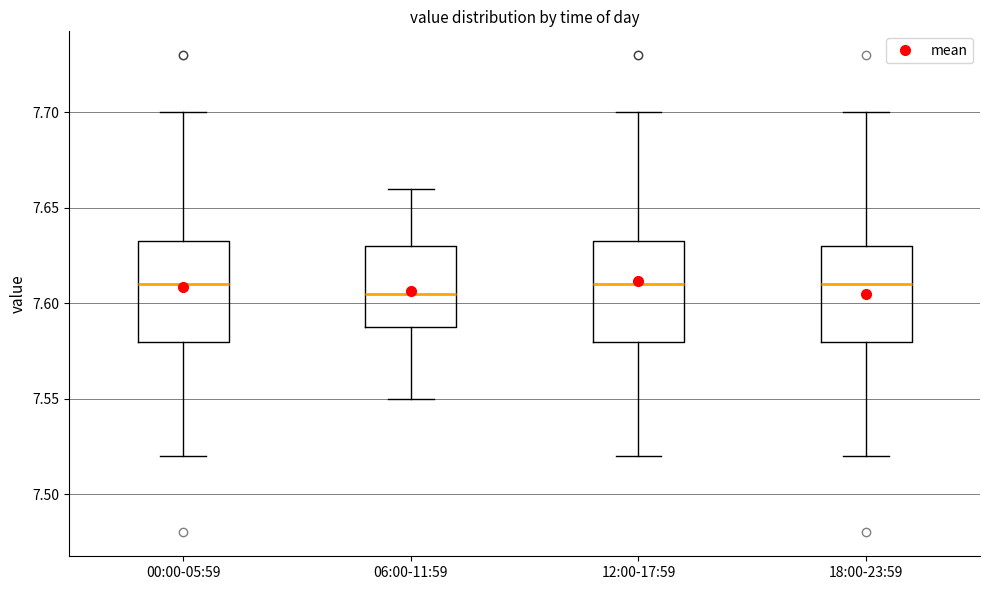

Reading left to right, read every box against the y-axis: the position of its median line, the range the box covers, and the ends of its whiskers. The values are not printed on the chart, so give them approximately, as read against the axis.

00:00-05:59: median 7.610, box 7.580 to 7.635, whiskers 7.520 to 7.700
06:00-11:59: median 7.605, box 7.590 to 7.630, whiskers 7.550 to 7.660
12:00-17:59: median 7.610, box 7.580 to 7.635, whiskers 7.520 to 7.700
18:00-23:59: median 7.610, box 7.580 to 7.630, whiskers 7.520 to 7.700